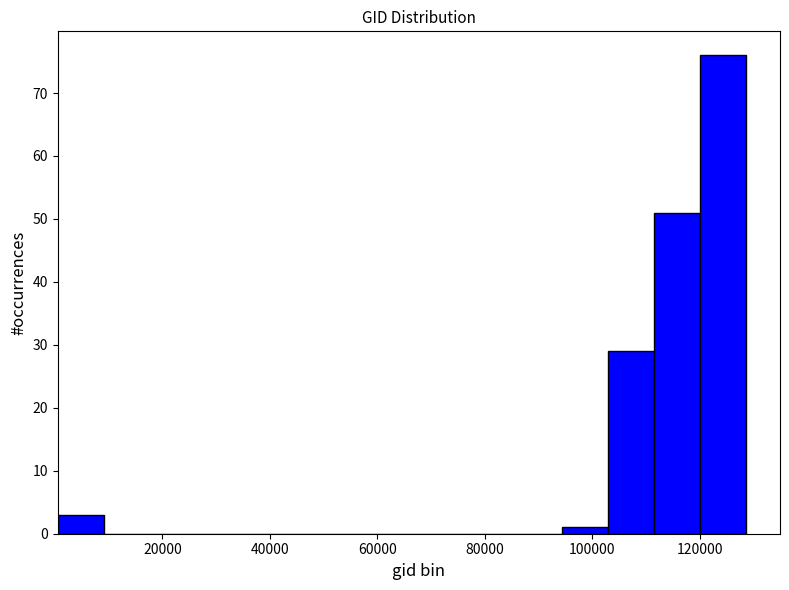

Reading left to right, list every bar in this chart as the range it spans on the x-axis followed by its height. Neither the bar edges nor the heights are printed on the chart, so give them approximately, as read against the axes.

0 to 10000: 3
10000 to 18000: 0
18000 to 26000: 0
26000 to 34000: 0
34000 to 44000: 0
44000 to 52000: 0
52000 to 60000: 0
60000 to 68000: 0
68000 to 78000: 0
78000 to 86000: 0
86000 to 94000: 0
94000 to 102000: 1
102000 to 112000: 29
112000 to 120000: 51
120000 to 128000: 76